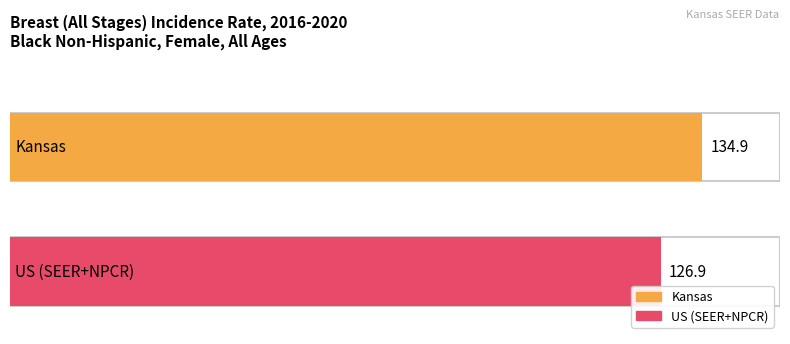

What is the greatest value displayed?

134.9